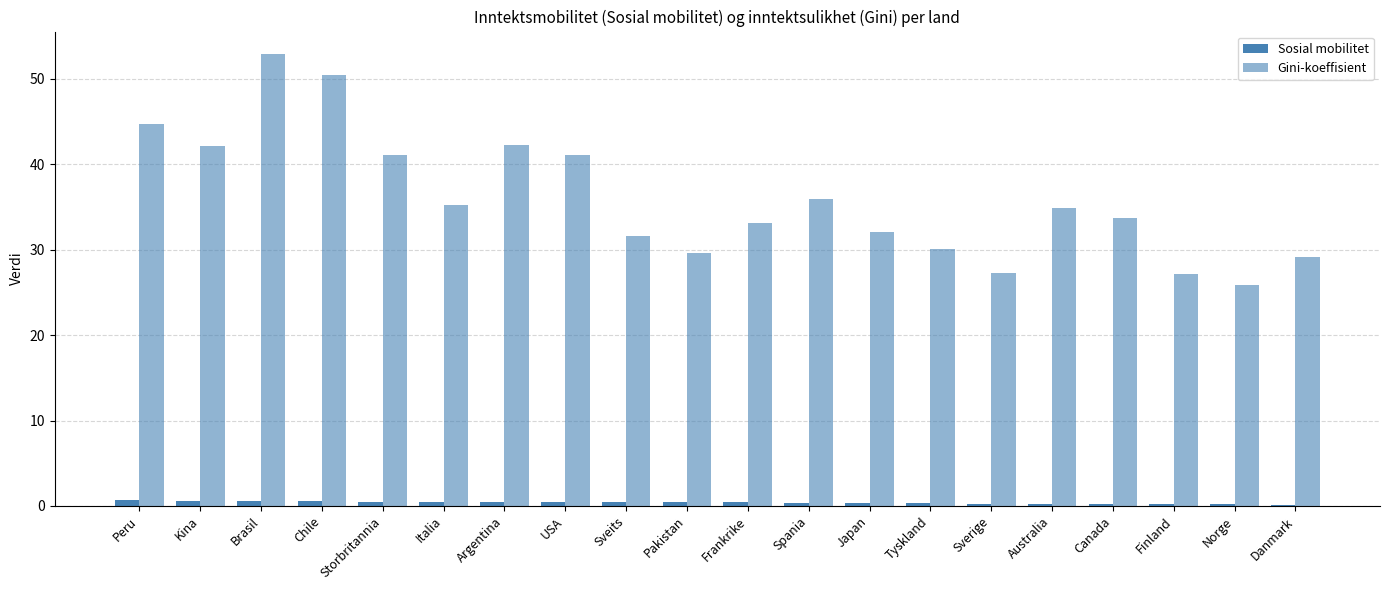

What is the maximum value for Gini-koeffisient?

52.9